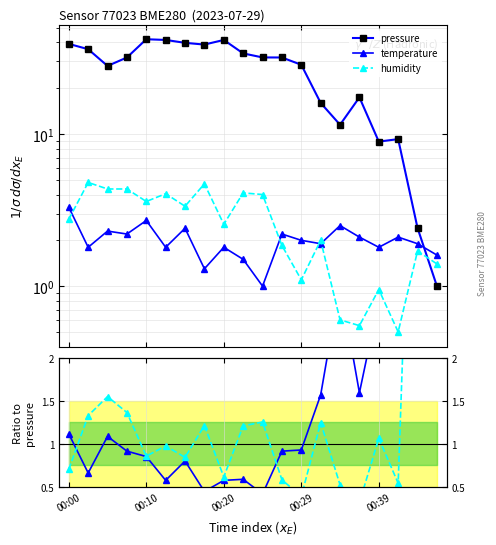

Between 17 and 00:20, which is larger?

00:20